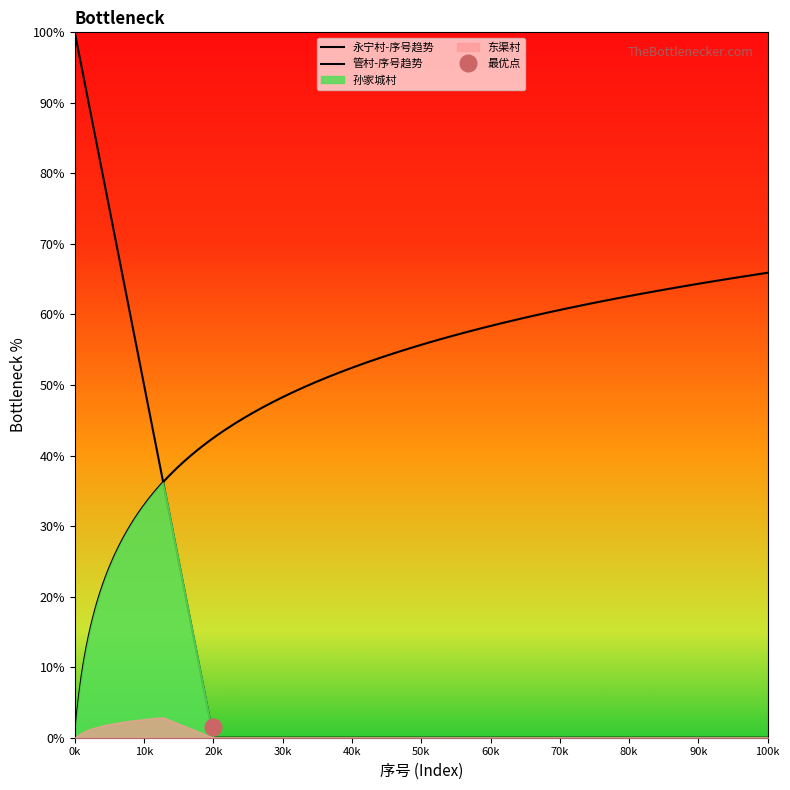

Which series has the widest spread of values?

永宁村